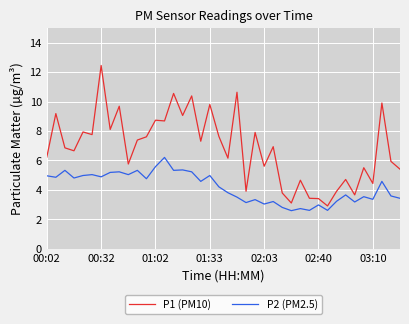

List the series in order of their peak value, highest first.

P1 (PM10), P2 (PM2.5)